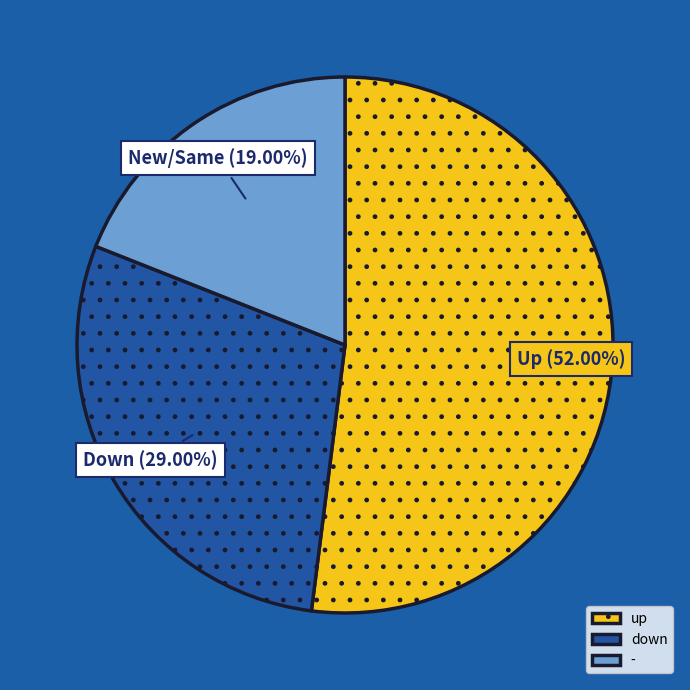

How many slices are in this pie chart?

3